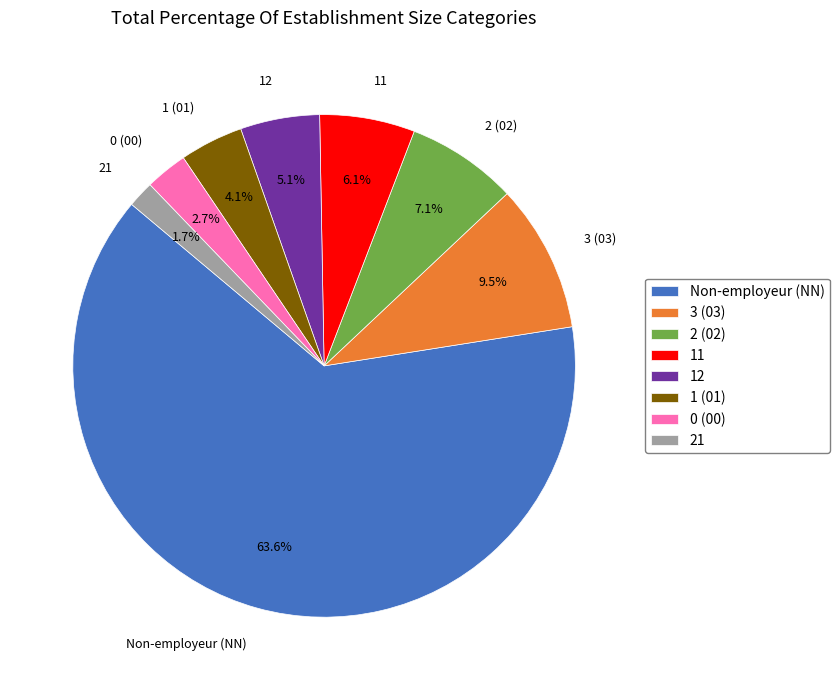

Is there a majority slice in this chart?

Yes